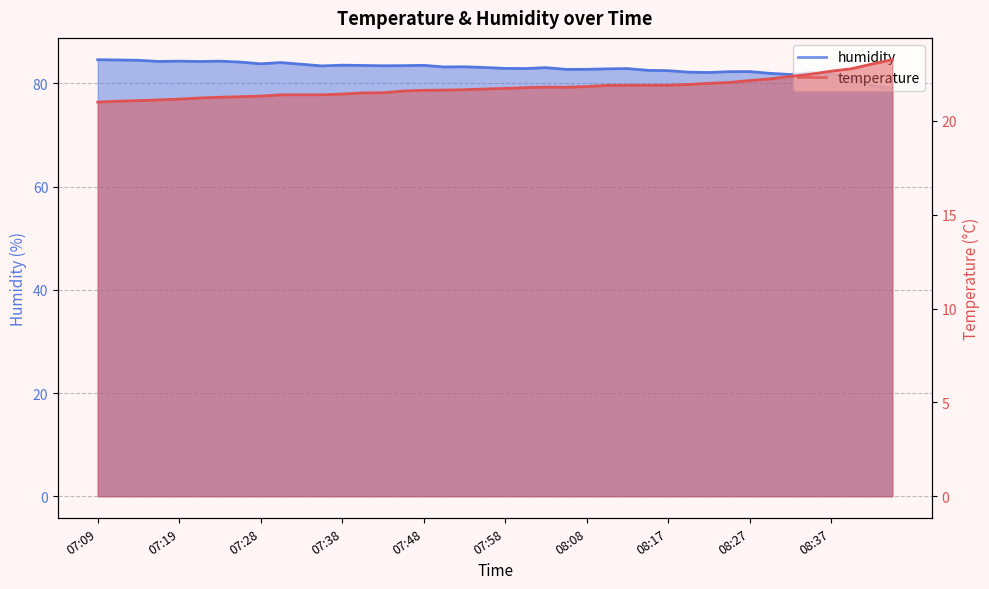

At which label is temperature closest to 22?

08:22